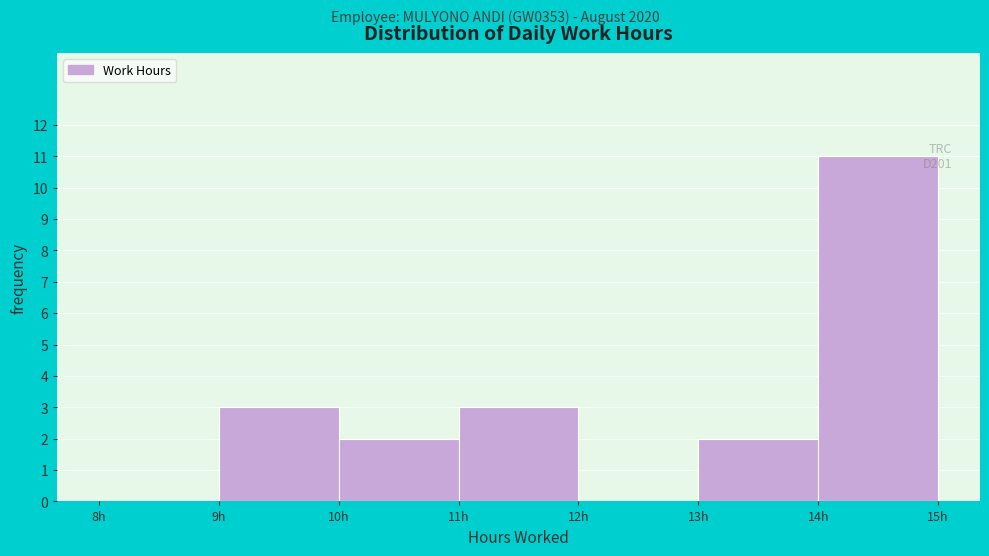

Which range on the x-axis has the tallest bar?

14 to 15